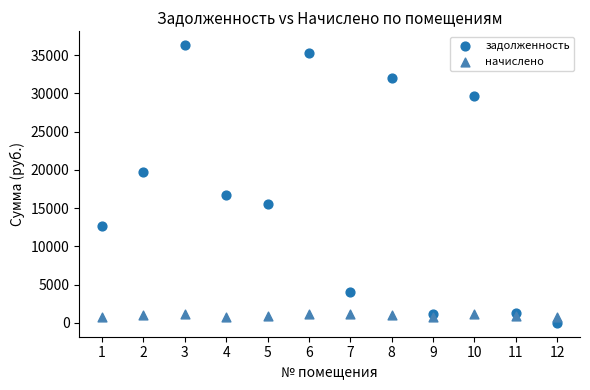

Which series has the widest spread of Y values?

задолженность